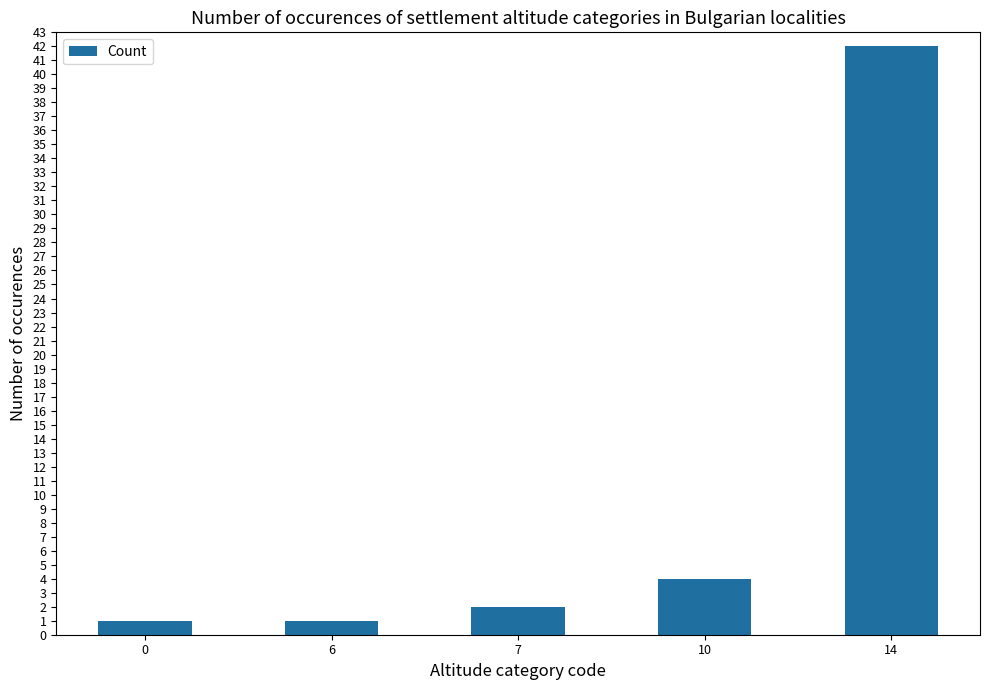

What is the ratio of the value at 10 to the value at 14?

0.1